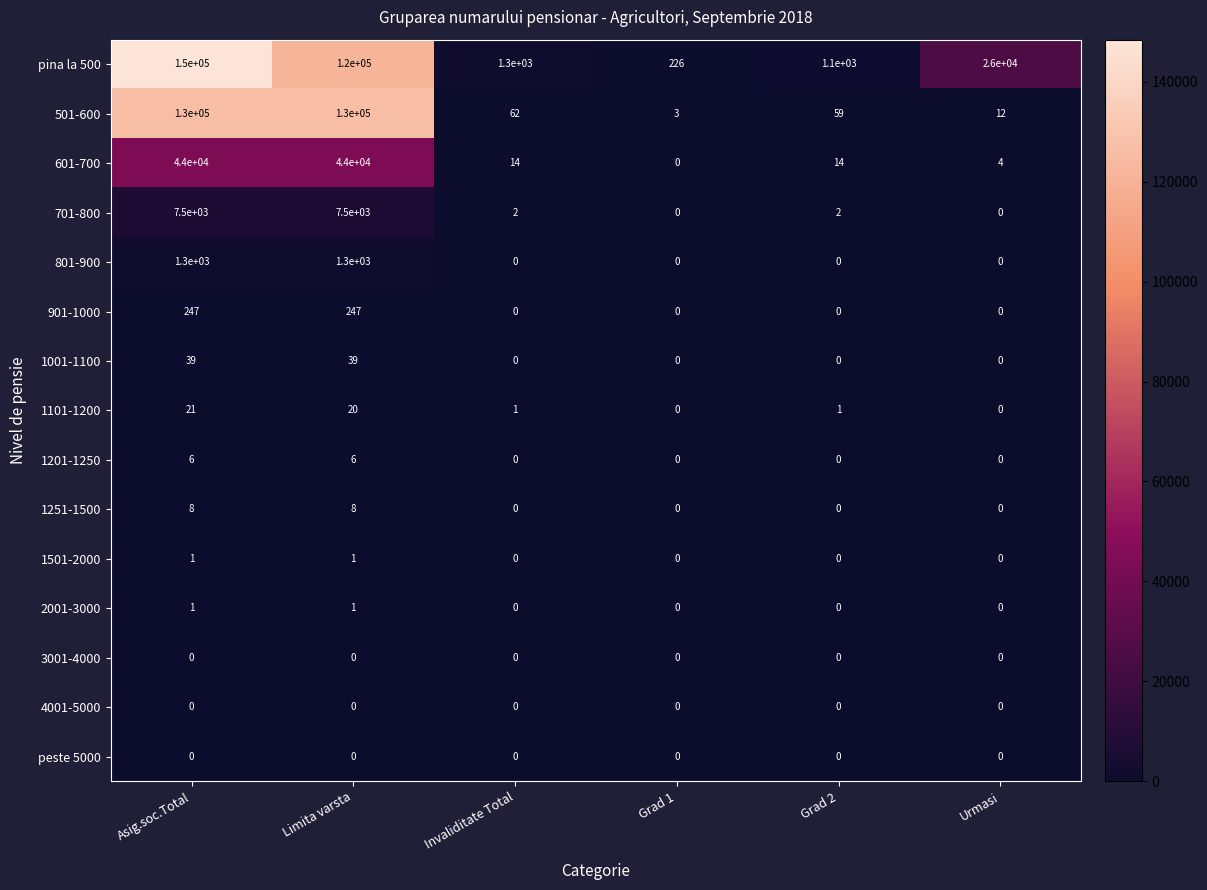

At which label does pina la 500 first exceed 26000?

Asig.soc.Total